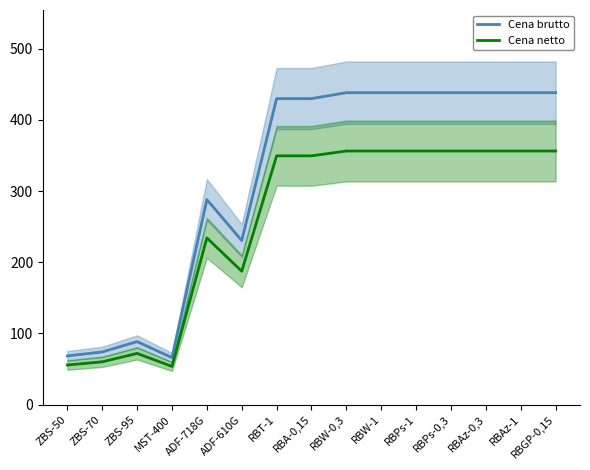

Does the chart have visible grid lines?

No